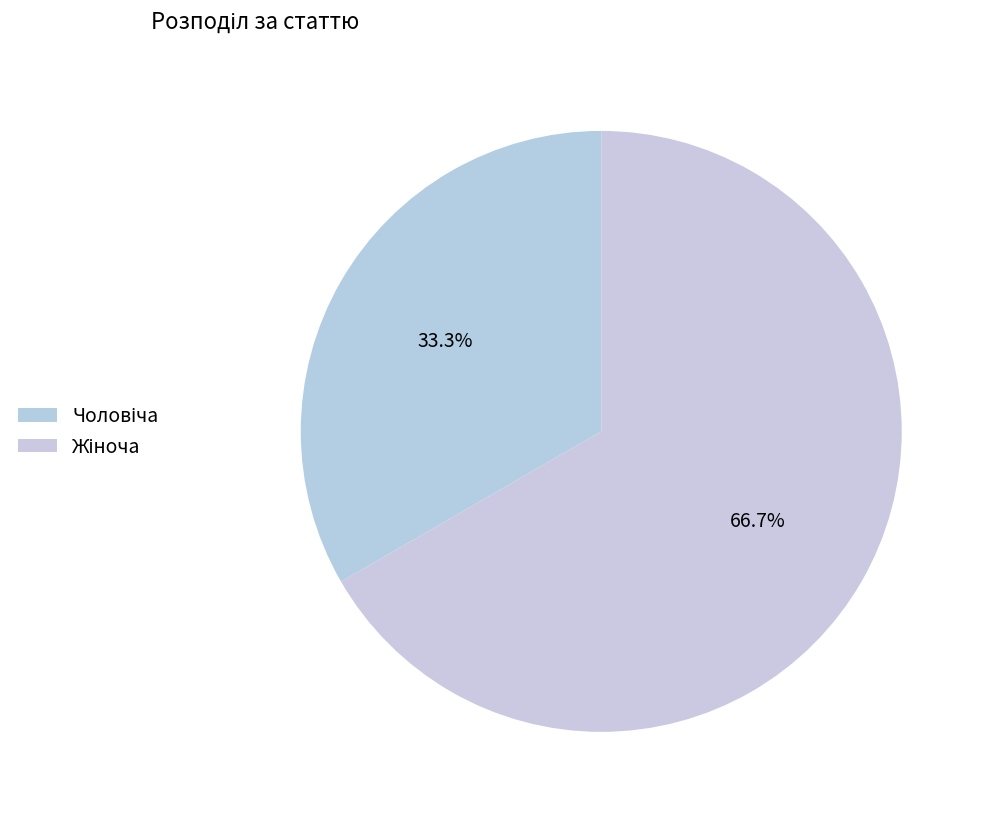

Count the number of slices in the pie.

2